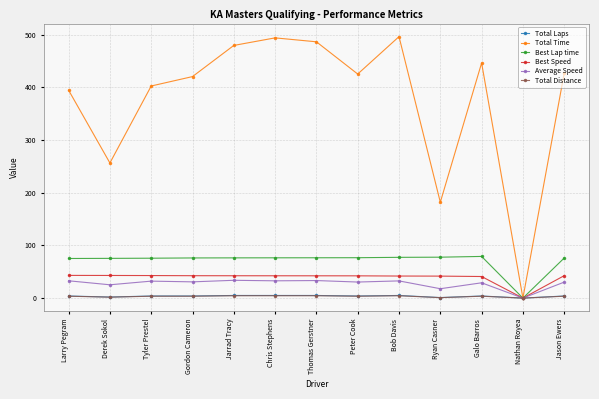

What is the value of the Total Laps point at the 1st from the left?

4.0